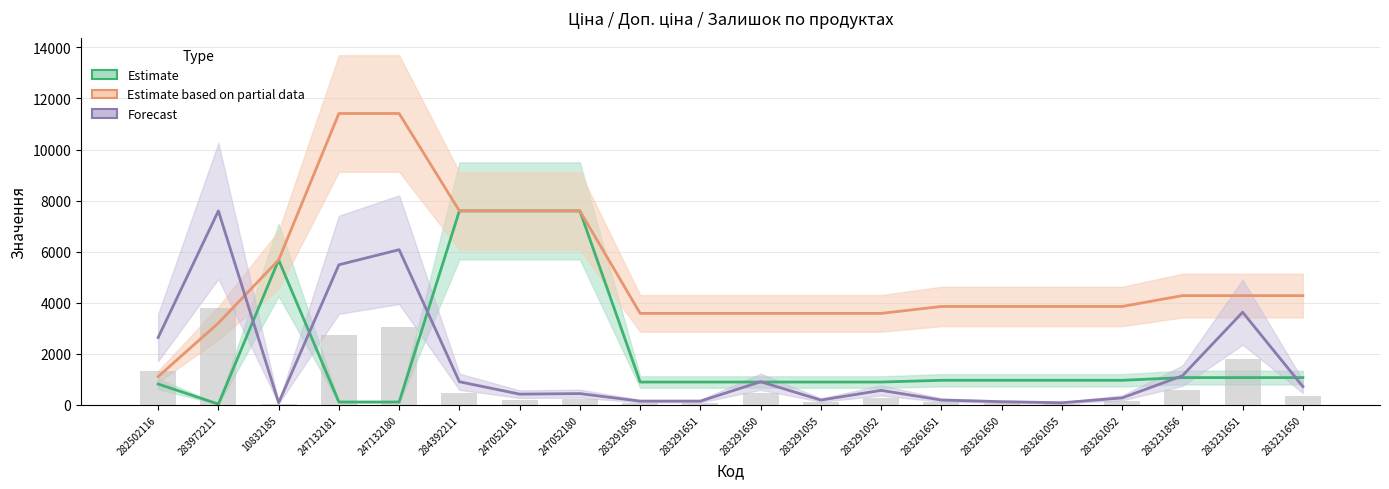

Reading left to right, transcribe all the data shown in this chart.

Estimate: 818.5	32.0	5673.8	114.1	114.1	7596.5	7596.5	7596.5	895.9	895.9	895.9	895.9	895.9	963.5	963.5	963.5	963.5	1069.8	1069.8	1069.8
Estimate based on partial data: 1109.2	3205.0	5673.8	11410.0	11410.0	7596.5	7596.5	7596.5	3583.6	3583.6	3583.6	3583.6	3583.6	3854.0	3854.0	3854.0	3854.0	4279.1	4279.1	4279.1
Forecast: 2637.7	7596.5	84.4	5486.4	6077.2	907.4	422.0	443.1	147.7	147.7	907.4	189.9	569.7	189.9	126.6	84.4	274.3	1139.5	3629.5	717.5
Залишок (bar): 1318.8	3798.3	42.2	2743.2	3038.6	453.7	211.0	221.6	73.9	73.9	453.7	95.0	284.9	95.0	63.3	42.2	137.2	569.7	1814.7	358.7